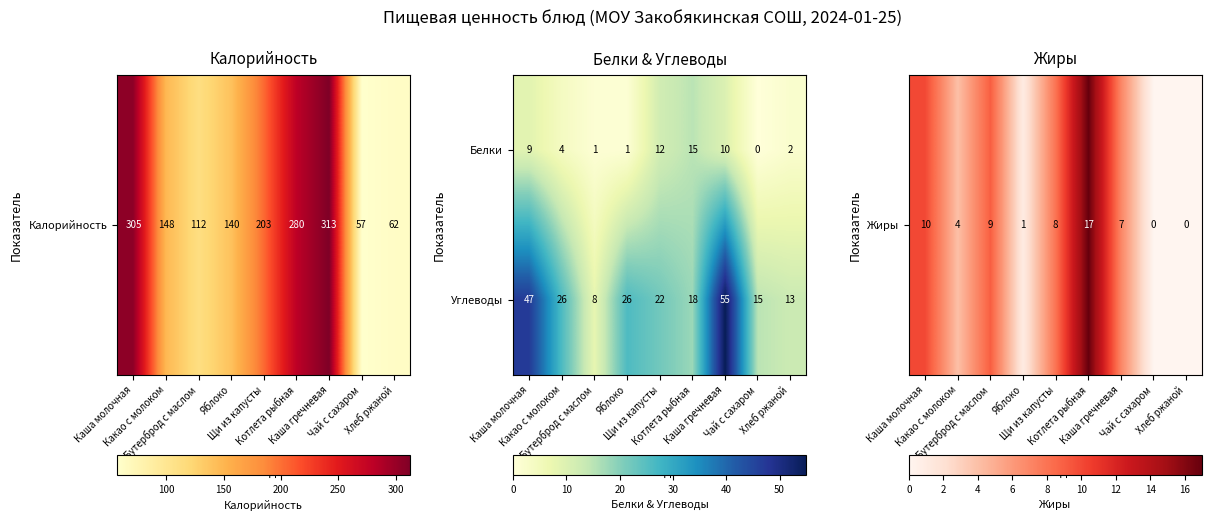

What is the difference between the maximum and minimum values in the Углеводы series?

47